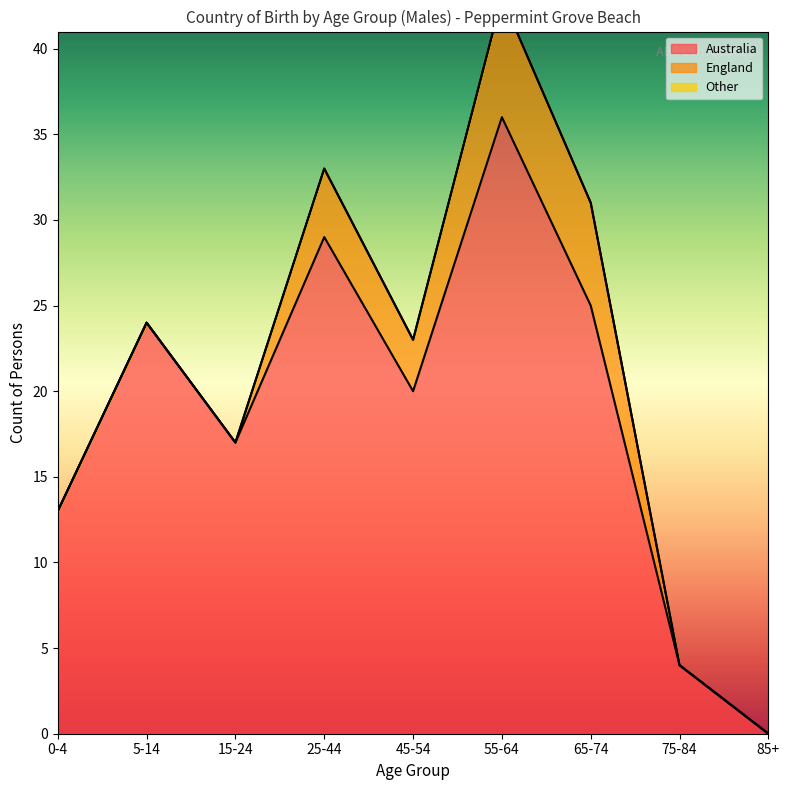

List the series in order of their peak value, highest first.

Australia, England, Other